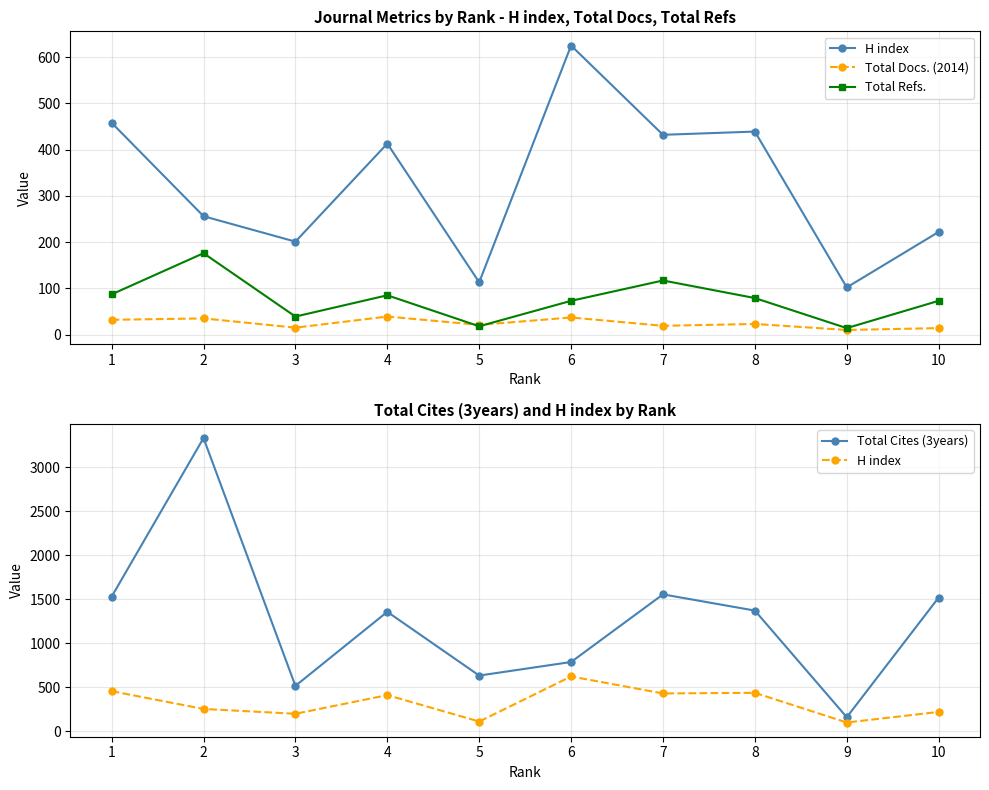

True or false: Total Cites (3years) and Total Docs. (2014) intersect in this chart.

False